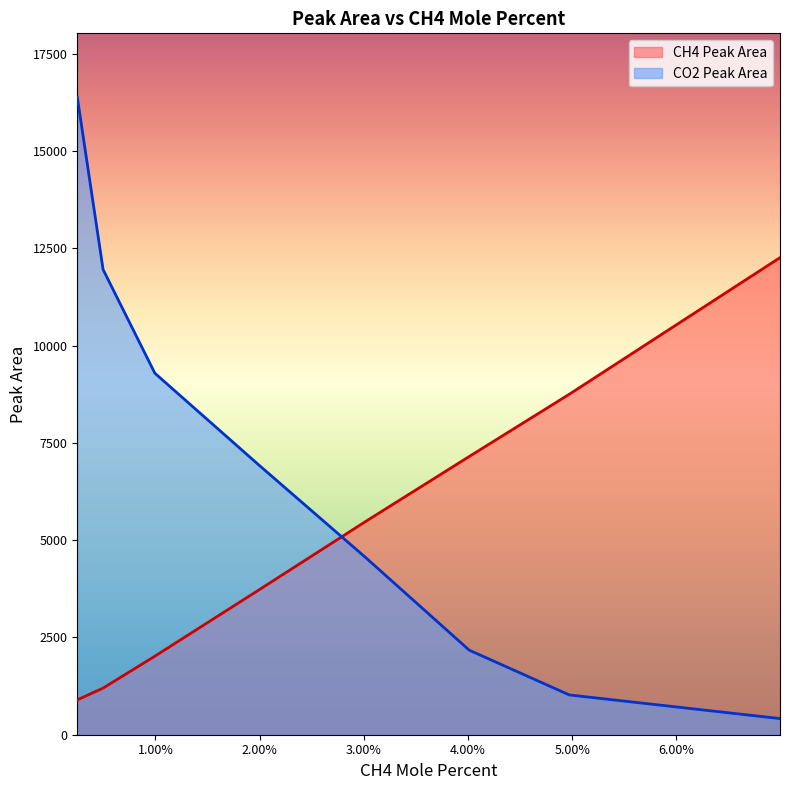

Which series has the largest total across all categories?

CO2 Peak Area